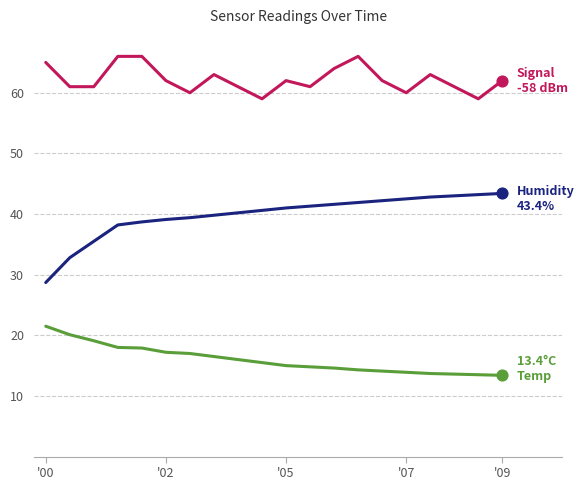

What is the greatest value displayed?

66.0